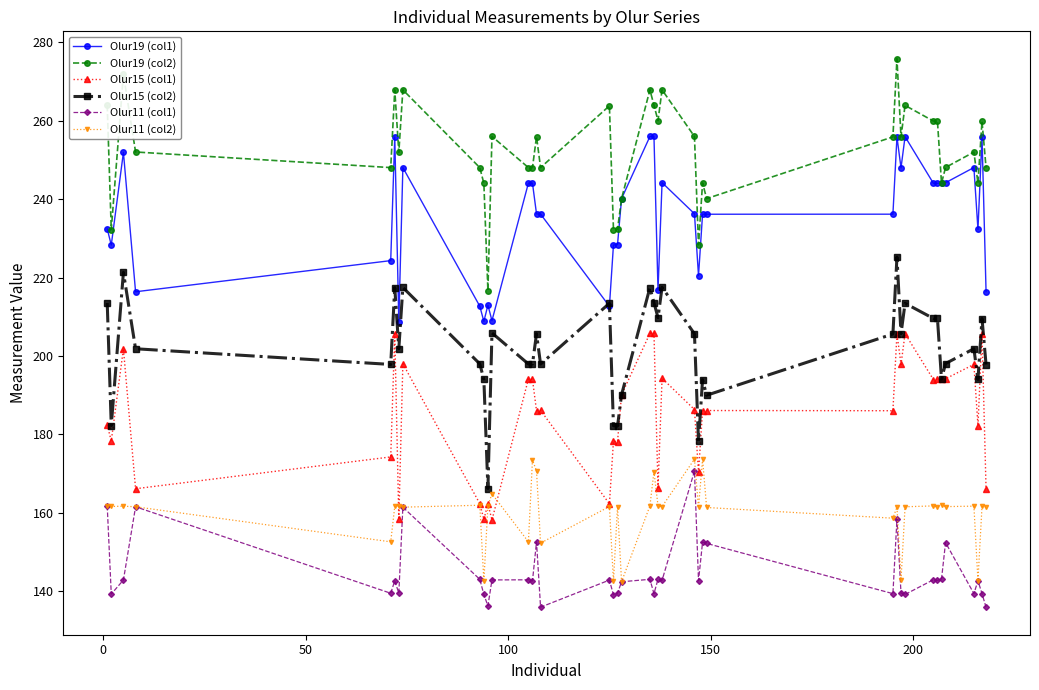

What is the difference between the maximum and minimum values in the Olur19 (col2) series?

59.1